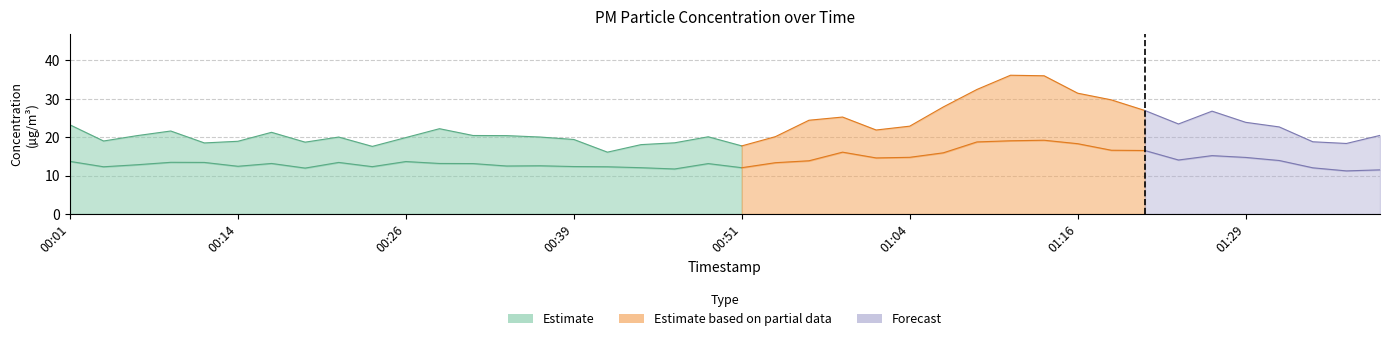

The value of P2 at 00:06 is 8.5. True or false?

False